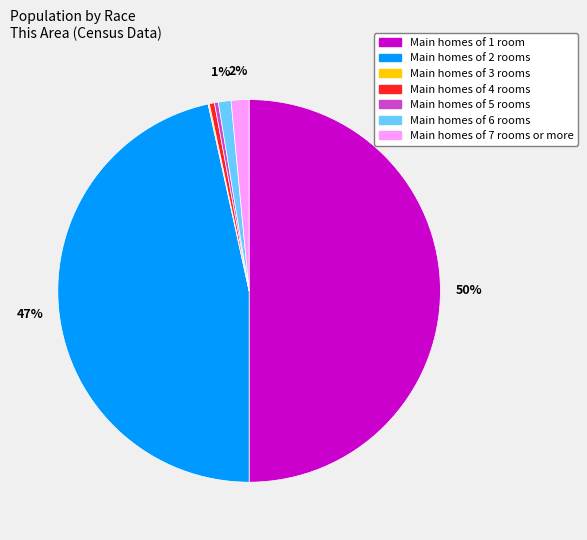

To the nearest percent, what is the average slice percentage?

14%